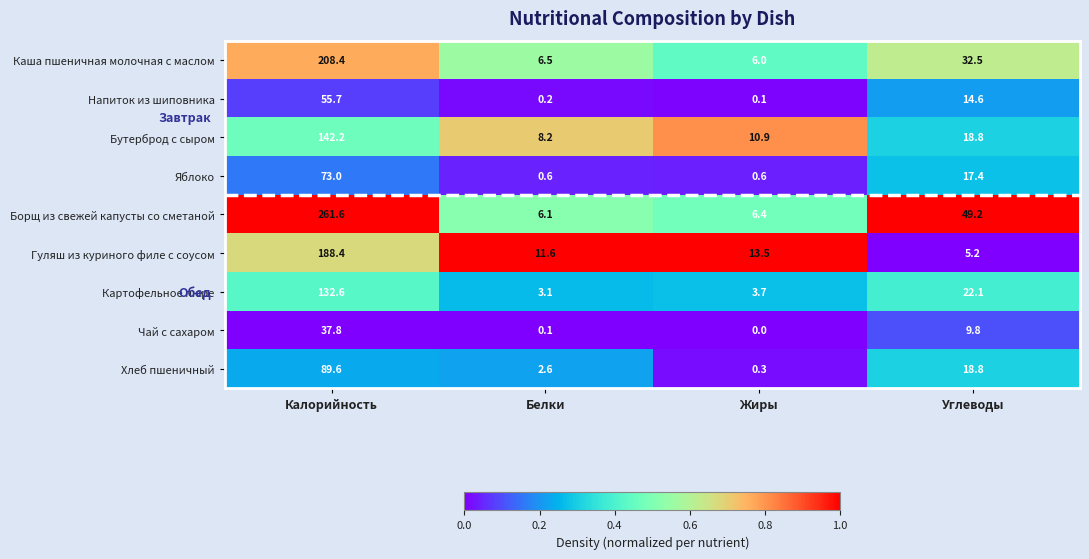

Is it true that Хлеб пшеничный equals 89.6 at Калорийность?

True